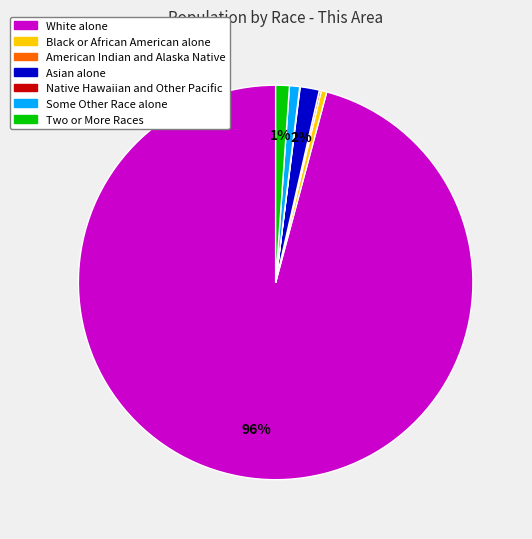

To the nearest percent, what portion does Some Other Race alone represent?

1%